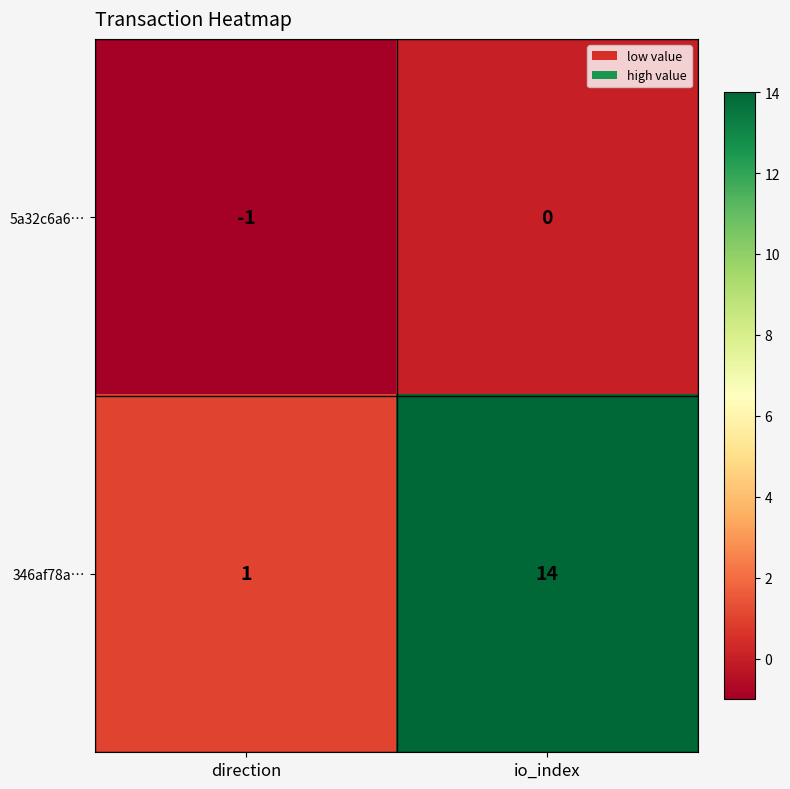

Reading left to right, extract all data points from this chart.

5a32c6a6…: direction=-1	io_index=0
346af78a…: direction=1	io_index=14